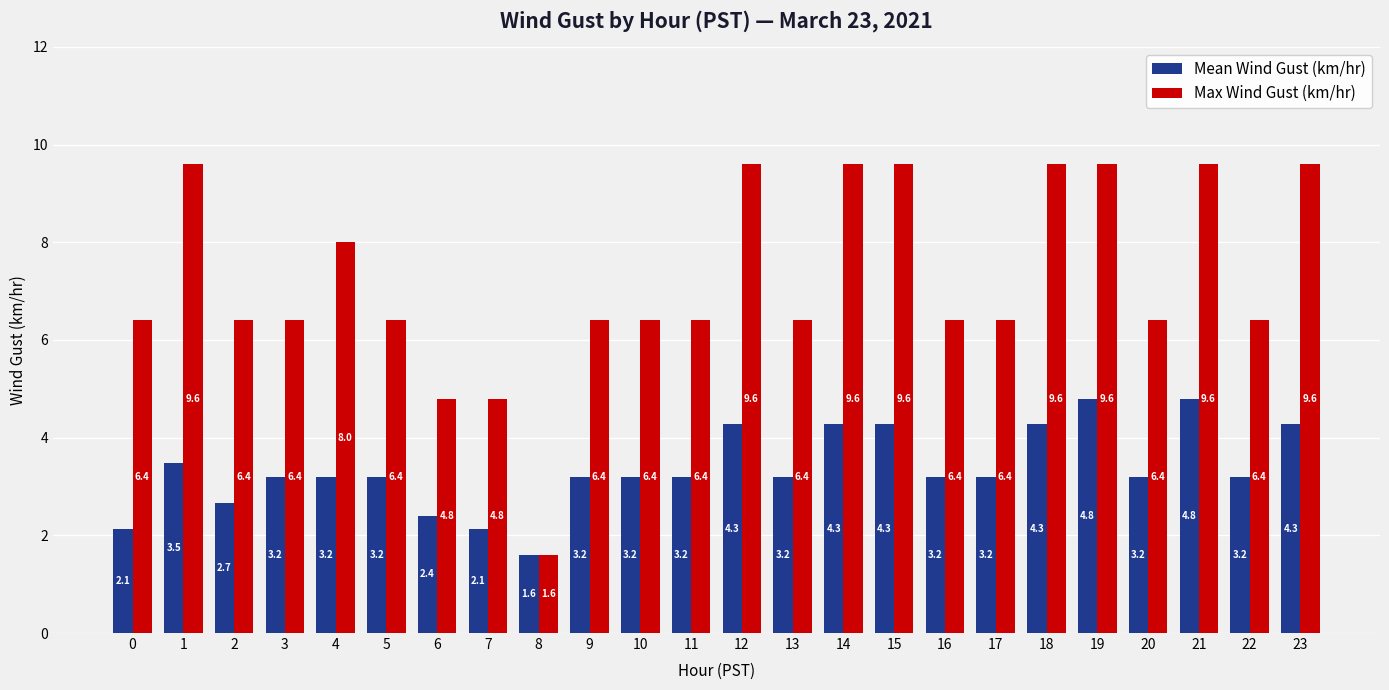

Rank the series by their maximum value, from highest to lowest.

Max Wind Gust (km/hr), Mean Wind Gust (km/hr)